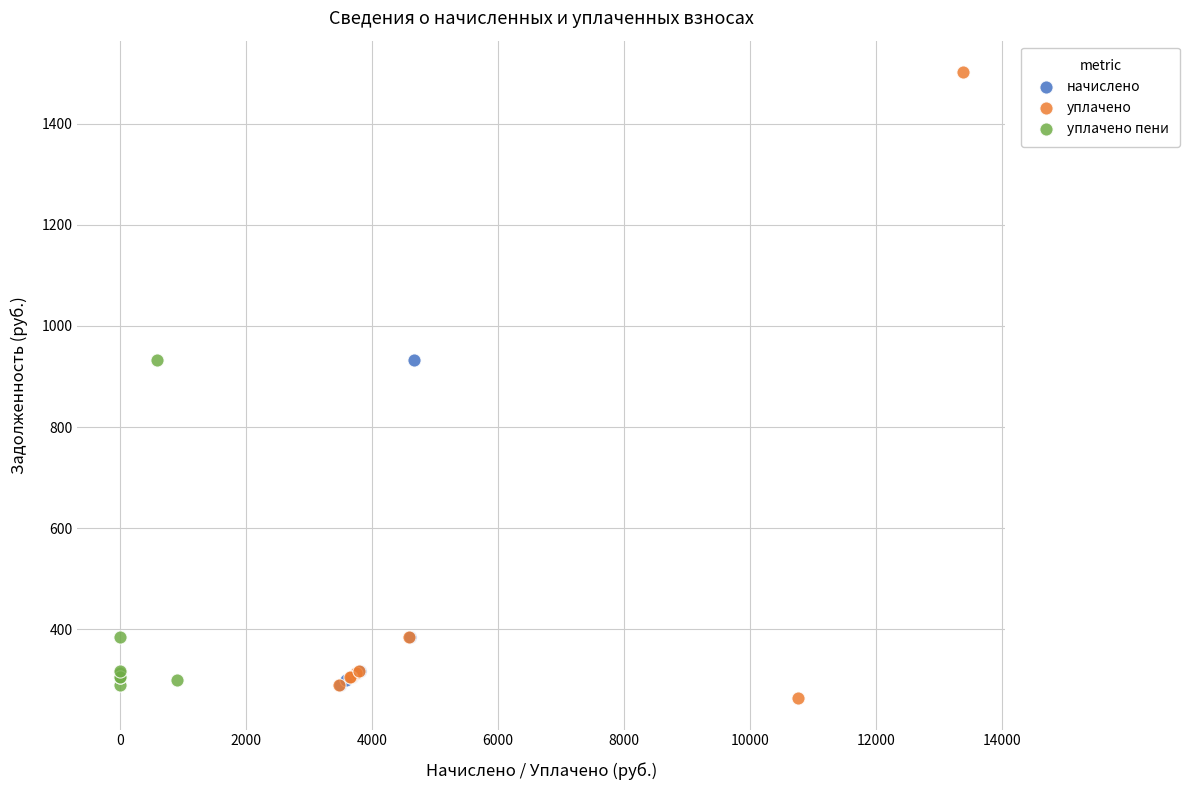

Which series contains the lowest Y value?

уплачено